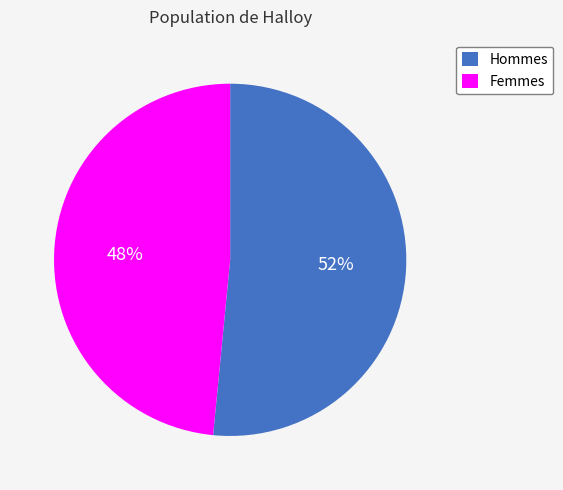

Does Femmes account for over 50% of the chart?

No